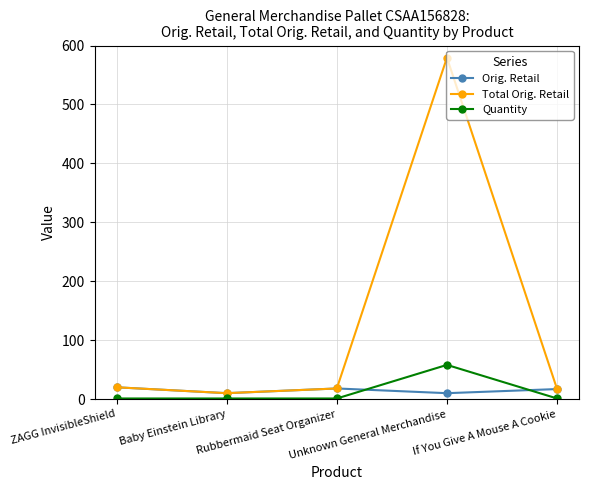

What are all the series names shown in the legend?

Orig. Retail, Total Orig. Retail, Quantity